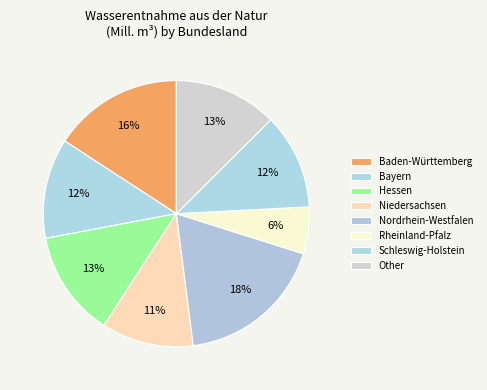

To the nearest percent, what portion does Rheinland-Pfalz represent?

6%